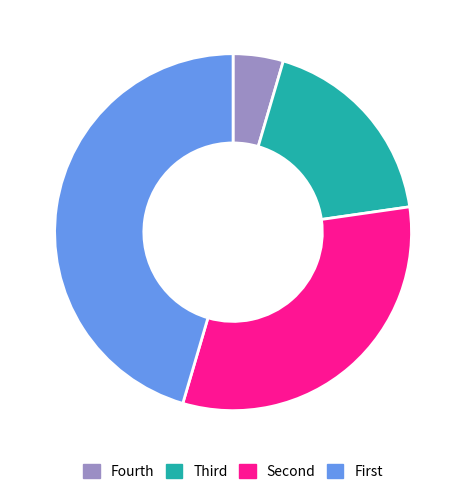

Rank the categories by value from lowest to highest.

Fourth, Third, Second, First